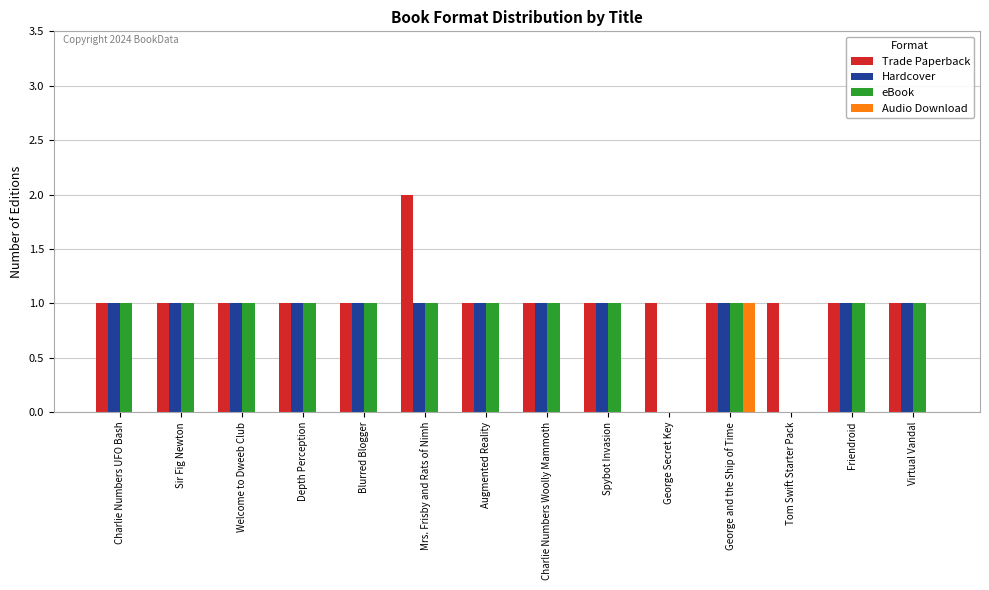

At which label does Audio Download reach its peak?

George and the Ship of Time